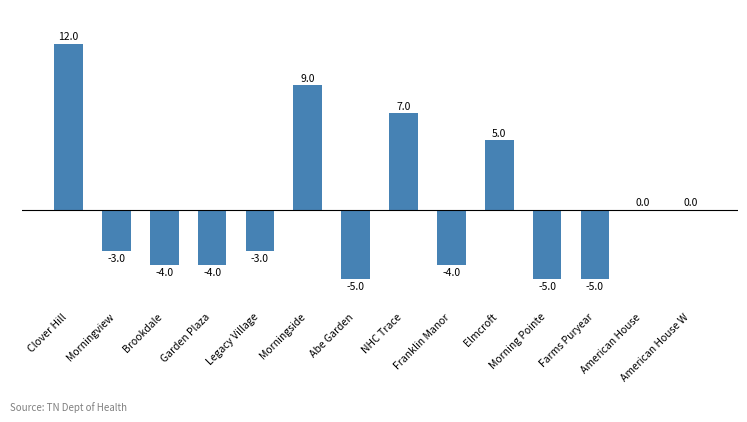

What is the sum of the values at Morning Pointe and Franklin Manor?

-9